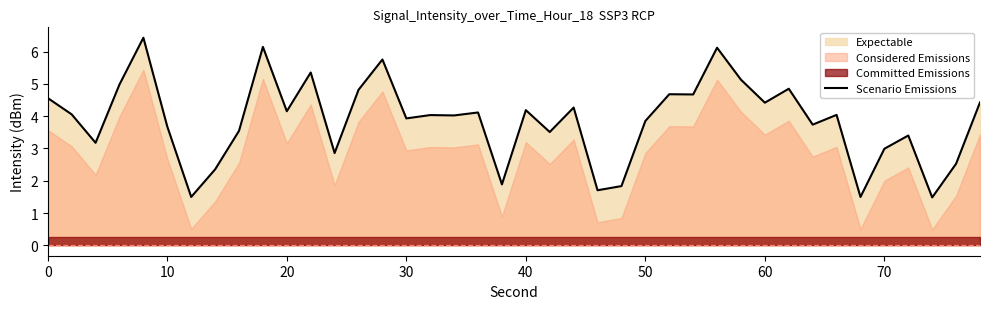

The Scenario Emissions series shows 4.2 at 40. True or false?

True